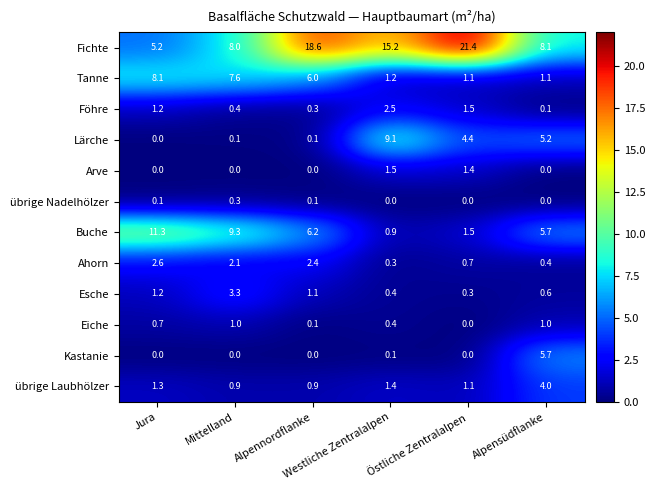

Rank the series by their maximum value, from lowest to highest.

übrige Nadelhölzer, Eiche, Arve, Föhre, Ahorn, Esche, übrige Laubhölzer, Kastanie, Tanne, Lärche, Buche, Fichte